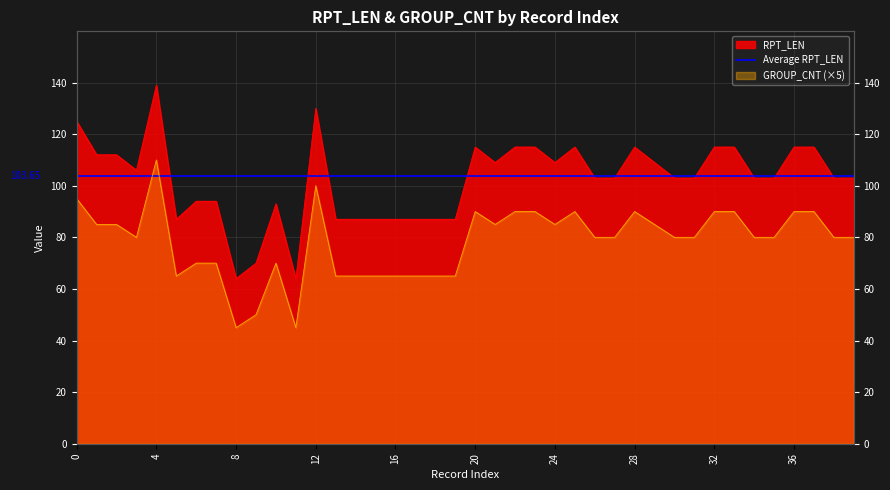

What is the total value across all series at 13?

152